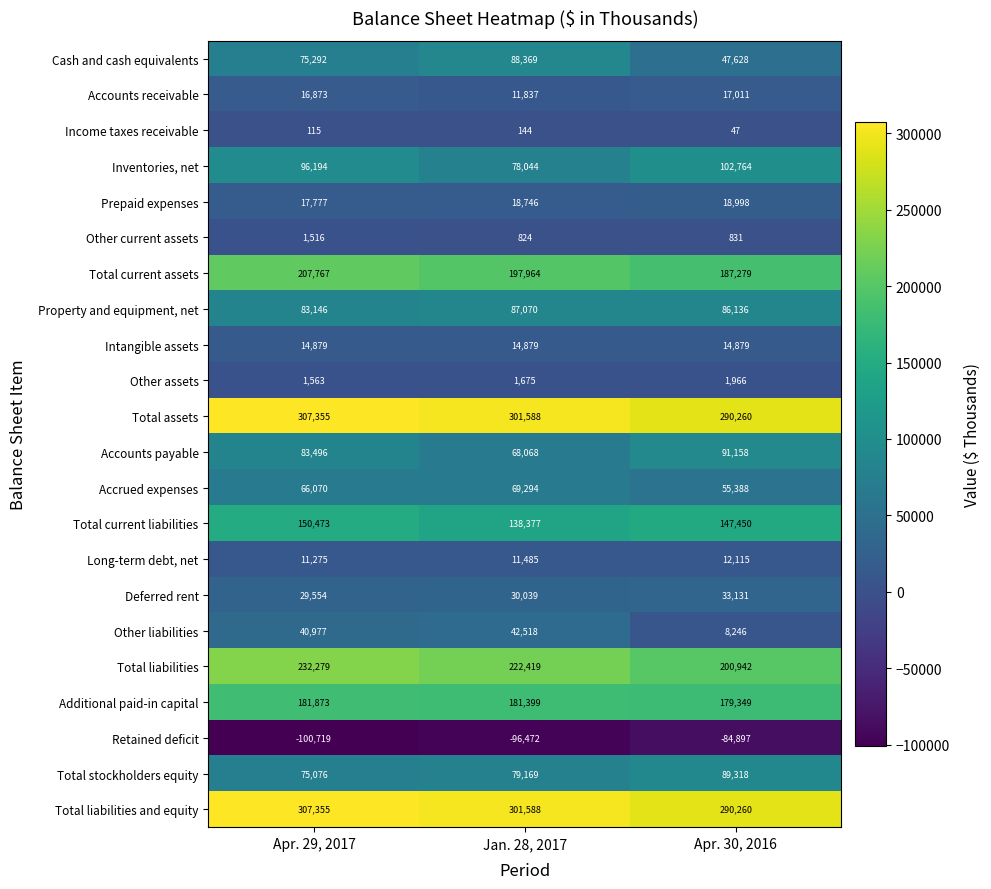

Which label corresponds to the largest value in the chart?

Apr. 29, 2017